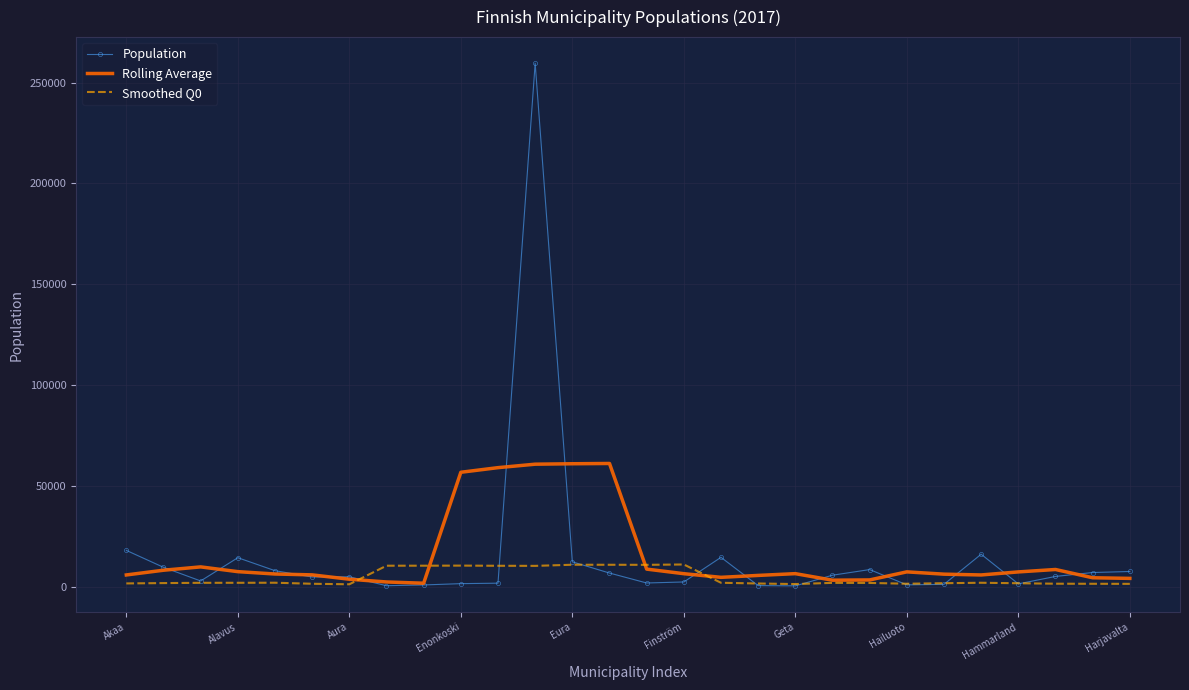

Rank the series by their maximum value, from lowest to highest.

Smoothed Q0, Rolling Average, Population